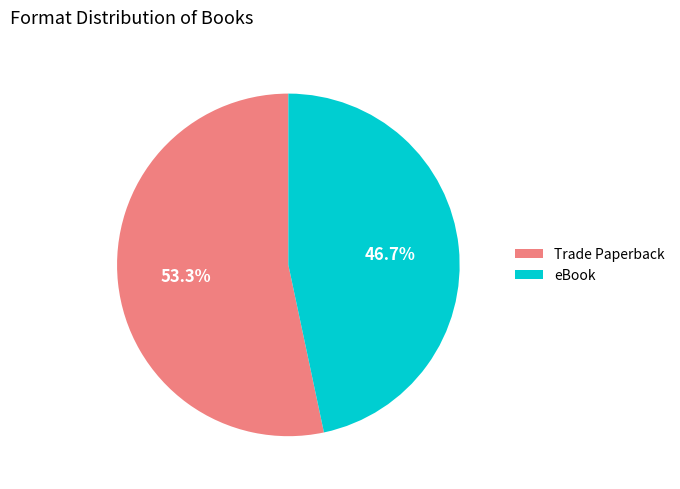

True or false: eBook accounts for 47% of the total.

True